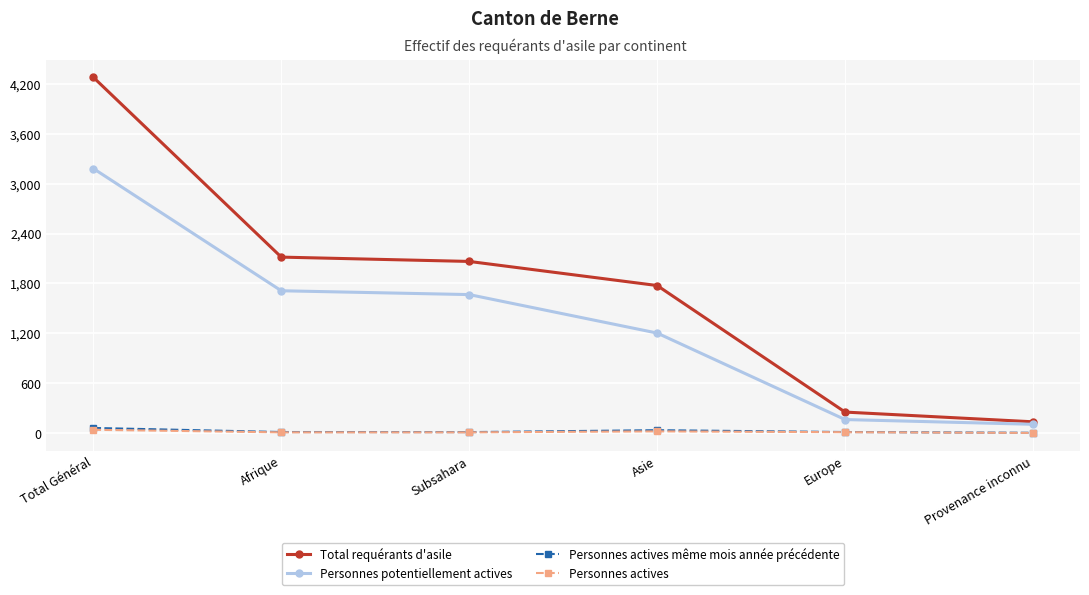

Which series has the largest range (max minus min)?

Total requérants d'asile